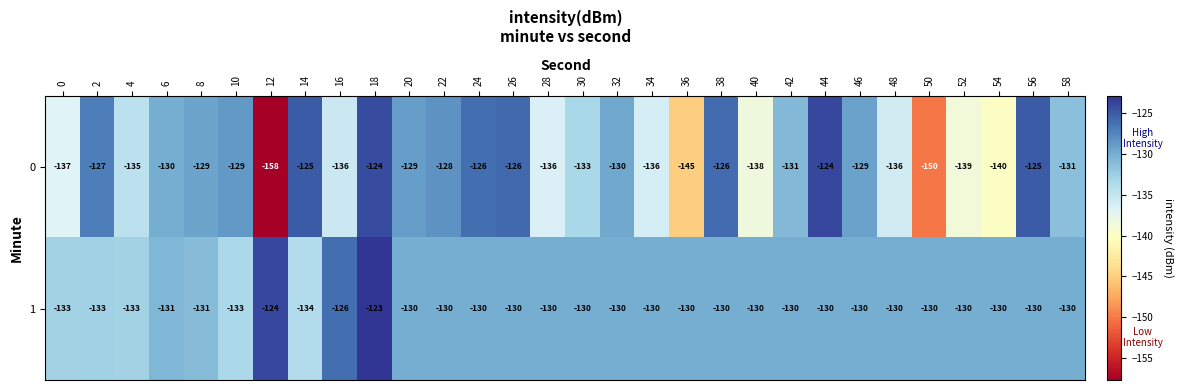

What is the greatest value displayed?

-123